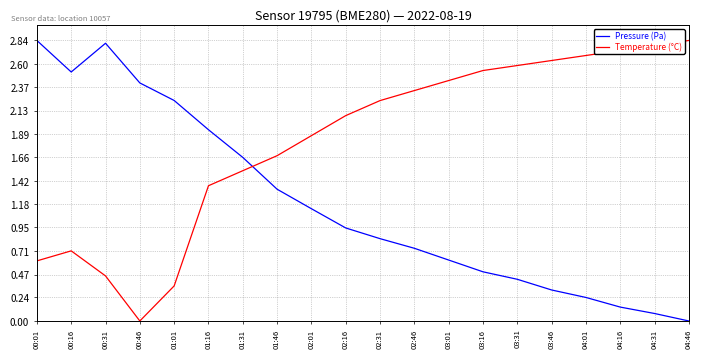

Which series ends up on top after the final intersection of Temperature (°C) and Pressure (Pa)?

Temperature (°C)